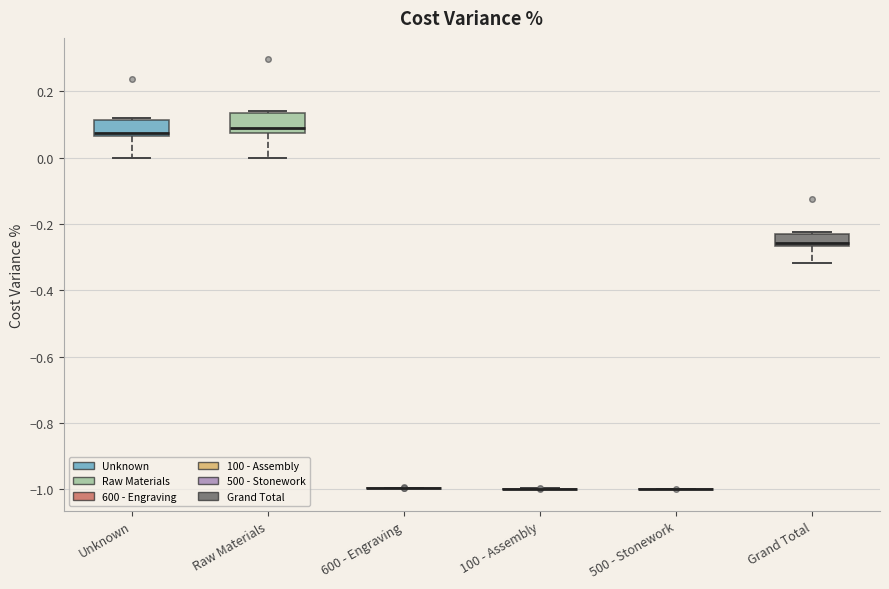

Reading left to right, transcribe this box plot: for each box, give where its median line is, the range the box spans, and where its two whiskers end, as read against the y-axis. The values are not printed on the chart, so give them approximately, as read against the axis.

Unknown: median 0.08, box 0.06 to 0.12, whiskers 0.00 to 0.12 (just above the box's upper edge)
Raw Materials: median 0.10, box 0.08 to 0.14, whiskers 0.00 to 0.14
600 - Engraving: box collapsed to a line at -1.00, whiskers -1.00 to -1.00
100 - Assembly: box collapsed to a line at -1.00, whiskers -1.00 to -1.00
500 - Stonework: box collapsed to a line at -1.00, whiskers -1.00 to -1.00
Grand Total: median -0.26 (just above the box's lower edge), box -0.26 to -0.22, whiskers -0.32 to -0.22